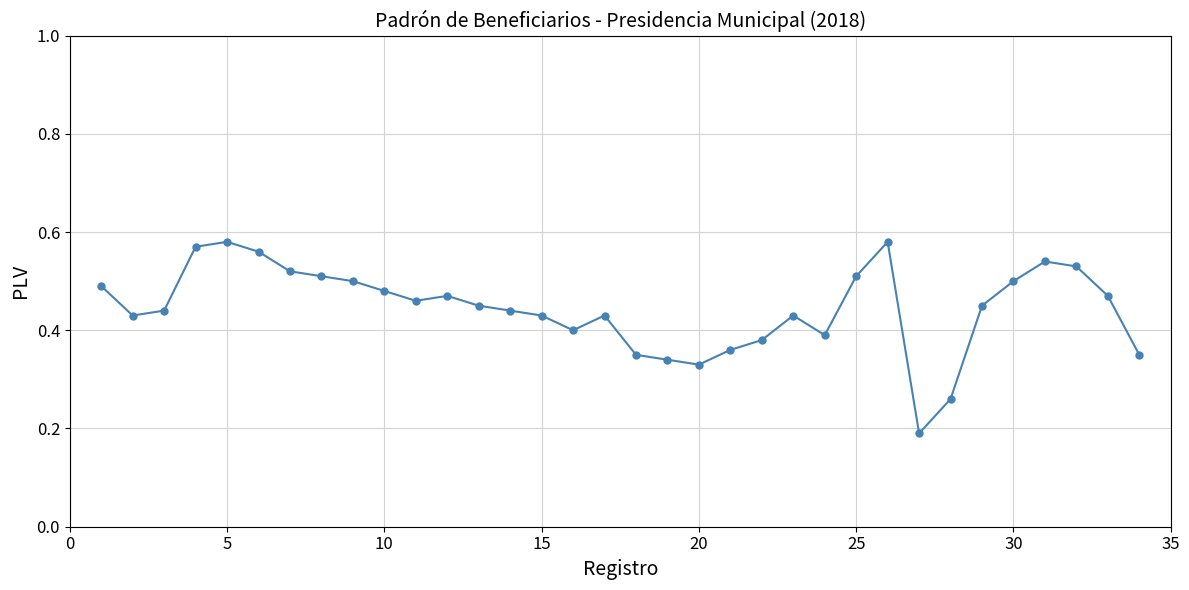

True or false: there are more than 2 points higher than both neighbors.

True